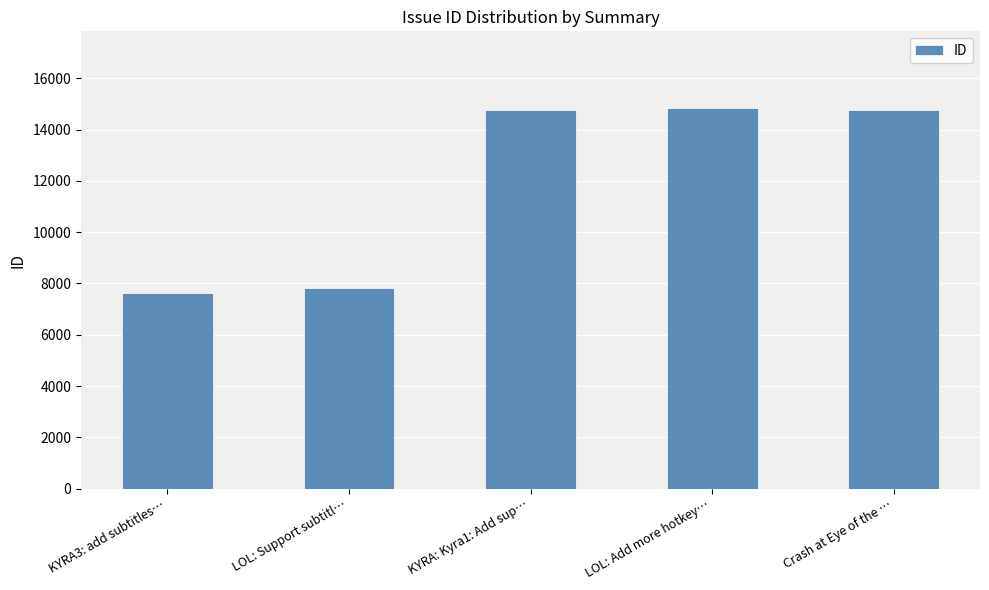

True or false: the data shows 8844 at Crash at Eye of the ….

False